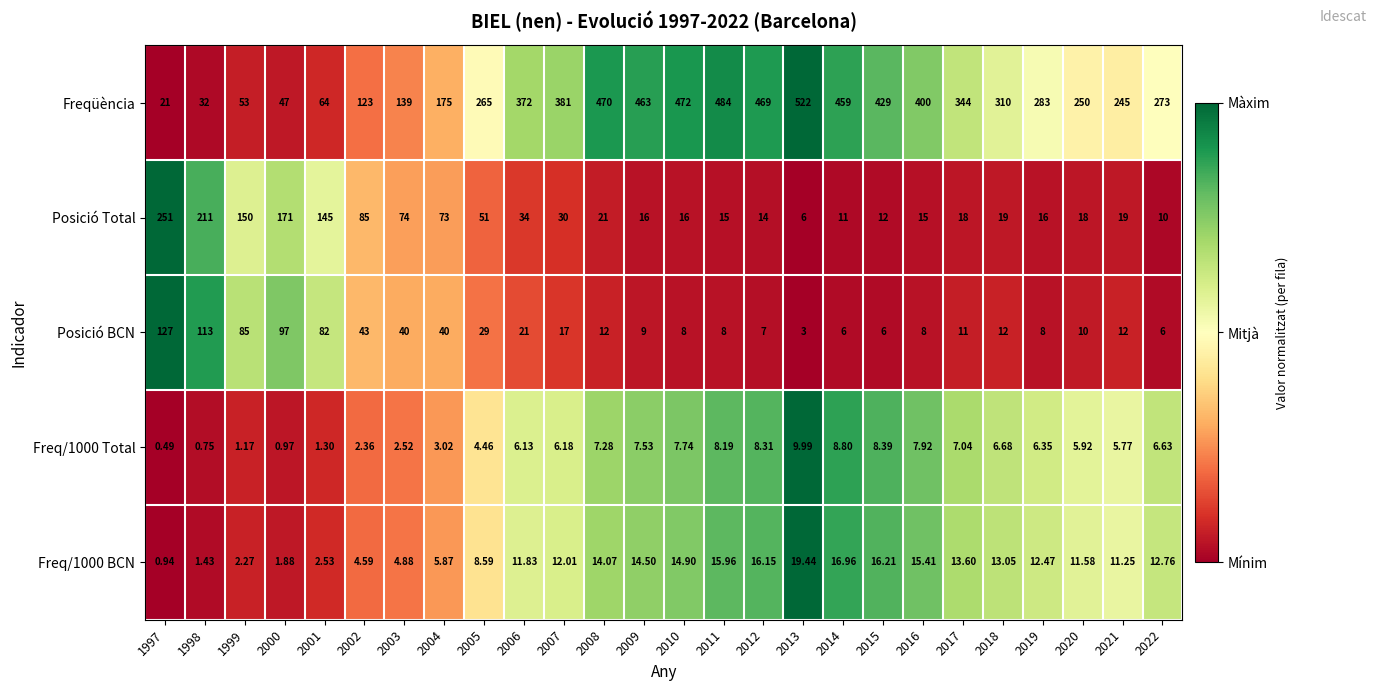

Which series has the widest spread of values?

Freqüència